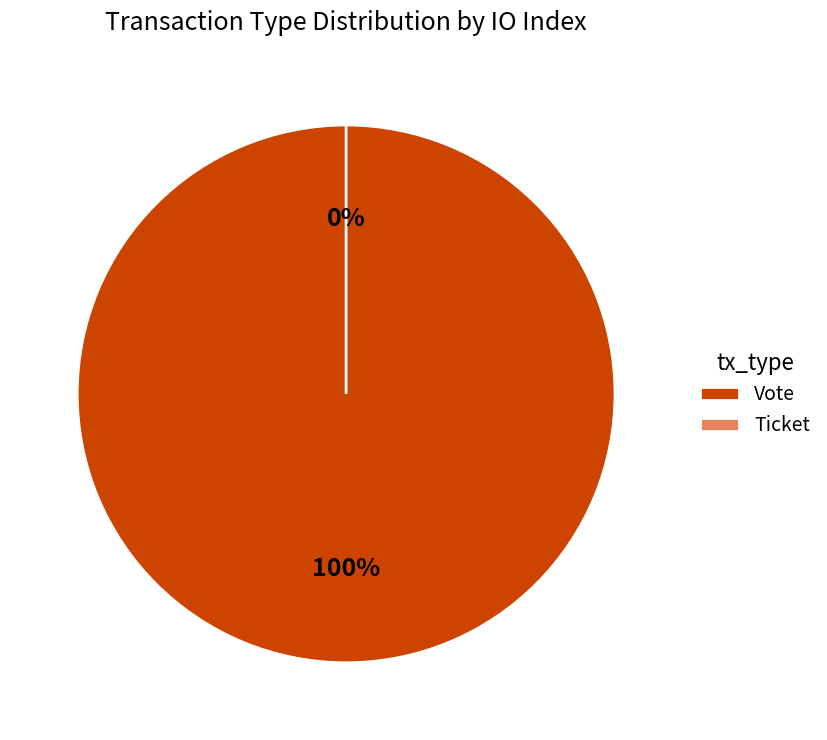

Which category has the biggest portion of the pie?

Vote